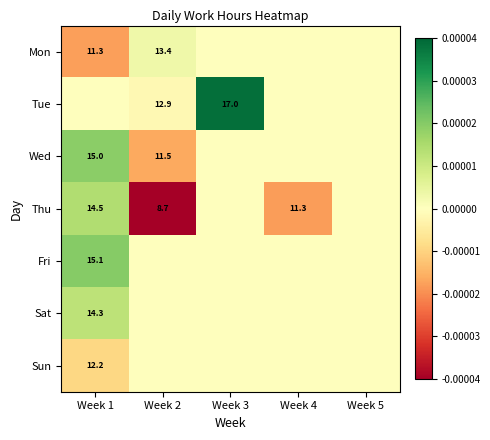

The value of Wed at Week 2 is 8.0. True or false?

False